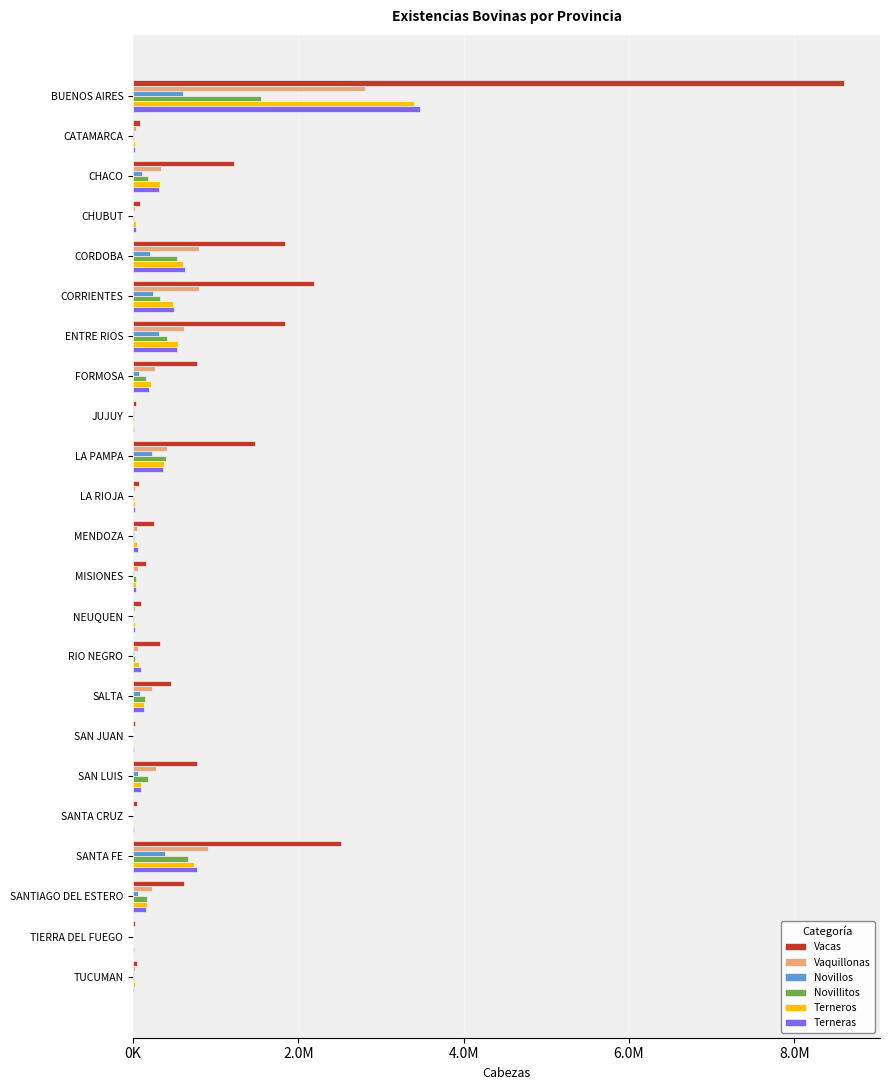

What are all the series names shown in the legend?

Vacas, Vaquillonas, Novillos, Novillitos, Terneros, Terneras